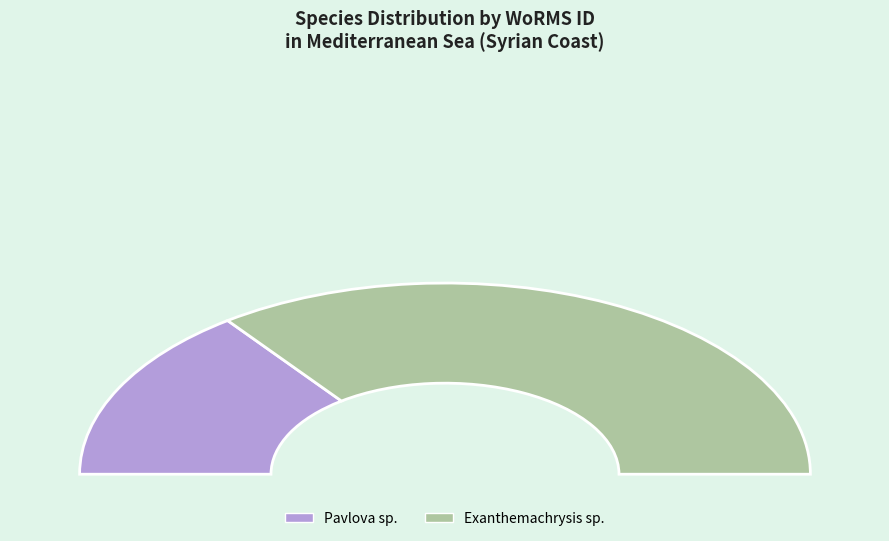

Is there any slice that represents more than half of the pie?

Yes